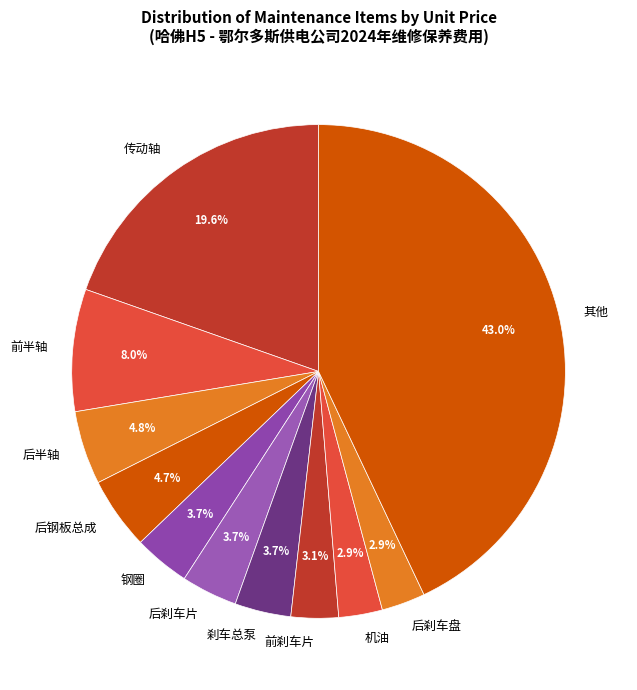

Count the number of slices in the pie.

11